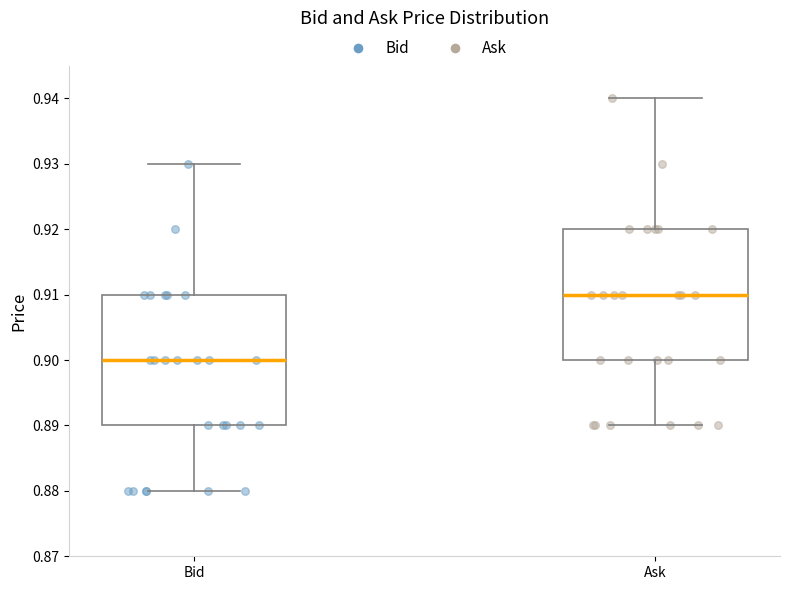

Reading left to right, transcribe this box plot: for each box, give where its median line is, the range the box spans, and where its two whiskers end, as read against the y-axis. The values are not printed on the chart, so give them approximately, as read against the axis.

Bid: median 0.90, box 0.89 to 0.91, whiskers 0.88 to 0.93
Ask: median 0.91, box 0.90 to 0.92, whiskers 0.89 to 0.94